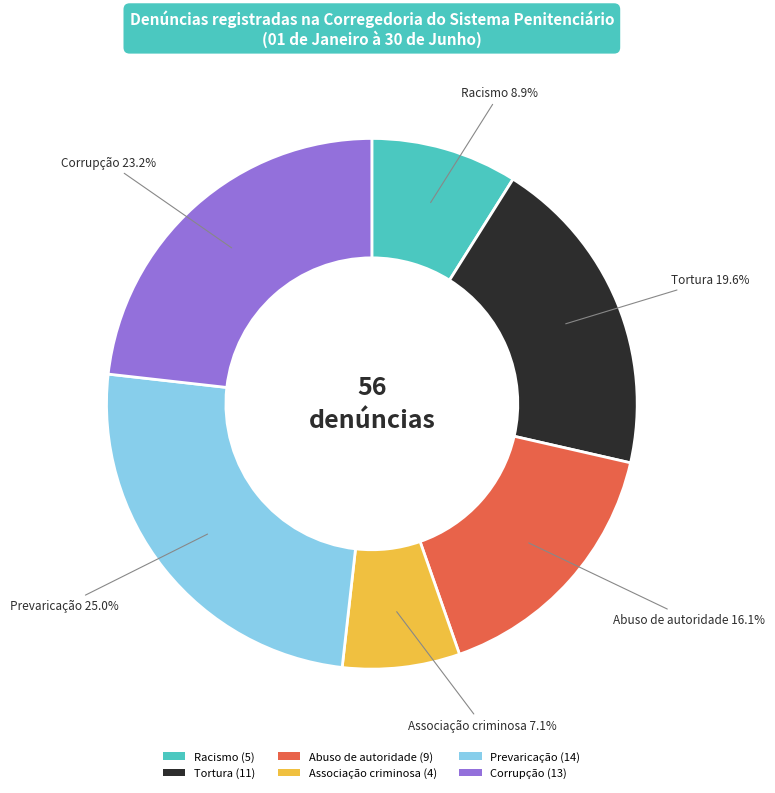

What percentage is NOT represented by Abuso de autoridade?

83.9%